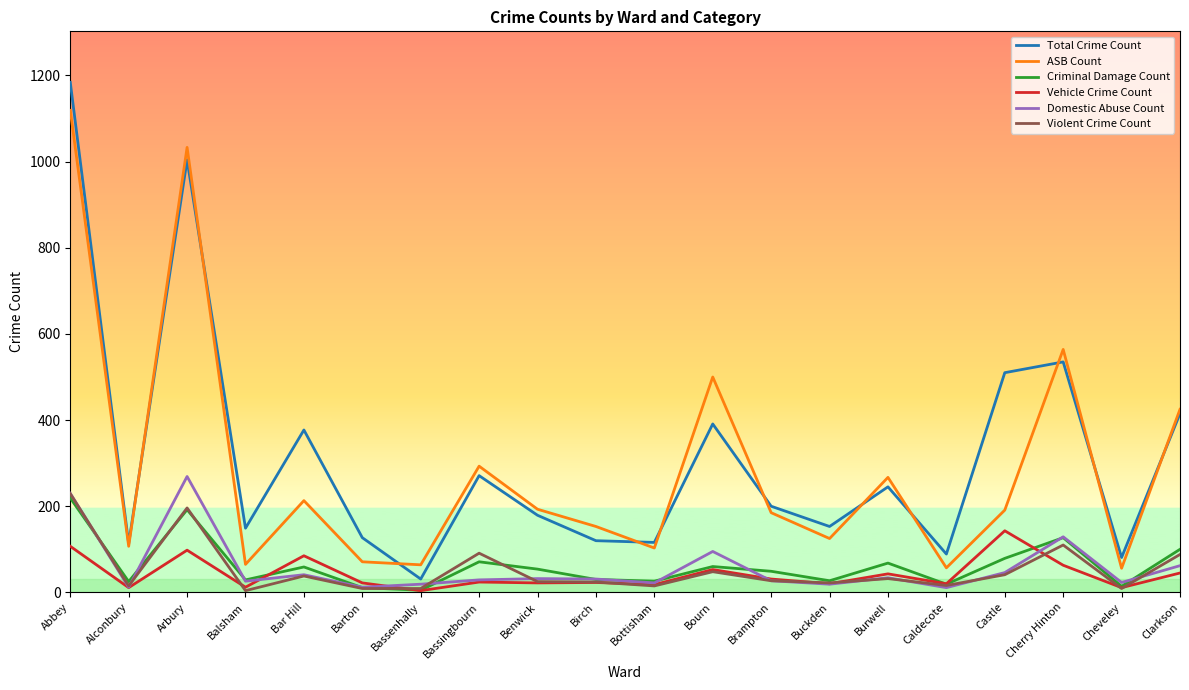

Read the Violent Crime Count value at Cheveley, to the nearest 10.

10